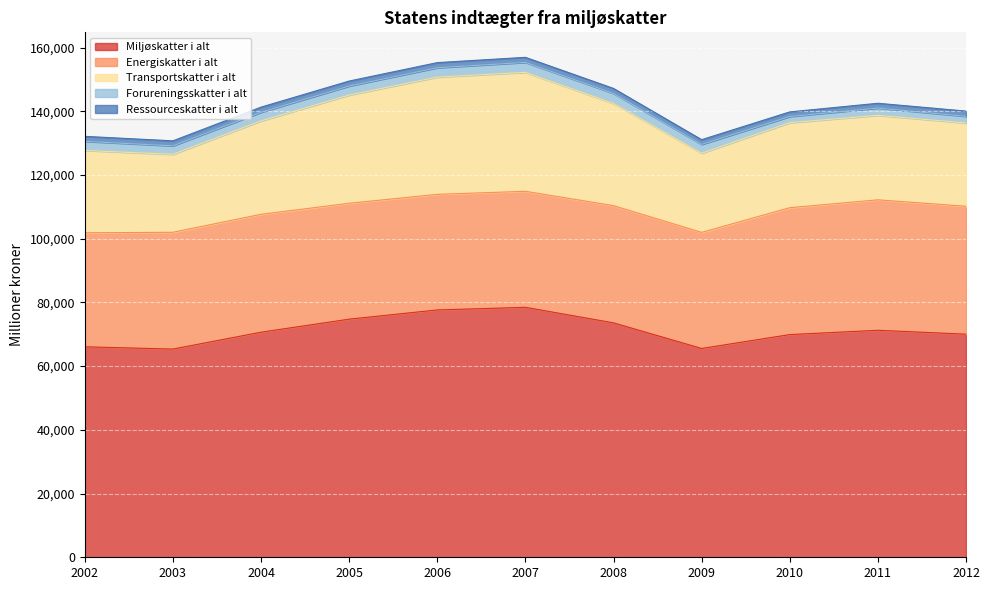

True or false: Ressourceskatter i alt and Transportskatter i alt cross at least once.

False